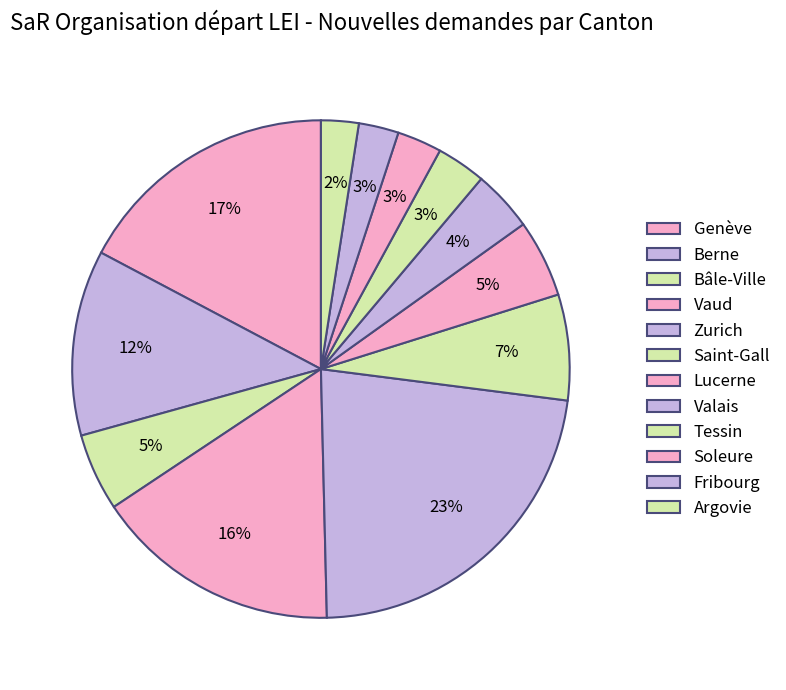

How many slices are in this pie chart?

12